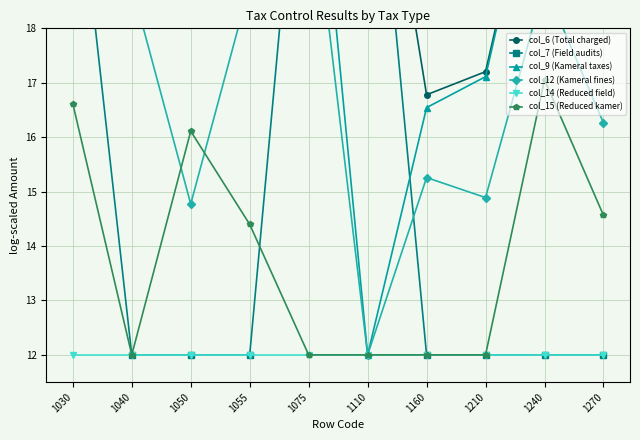

Between 1030 and 1055, which series saw the biggest shift?

col_7 (Field audits)